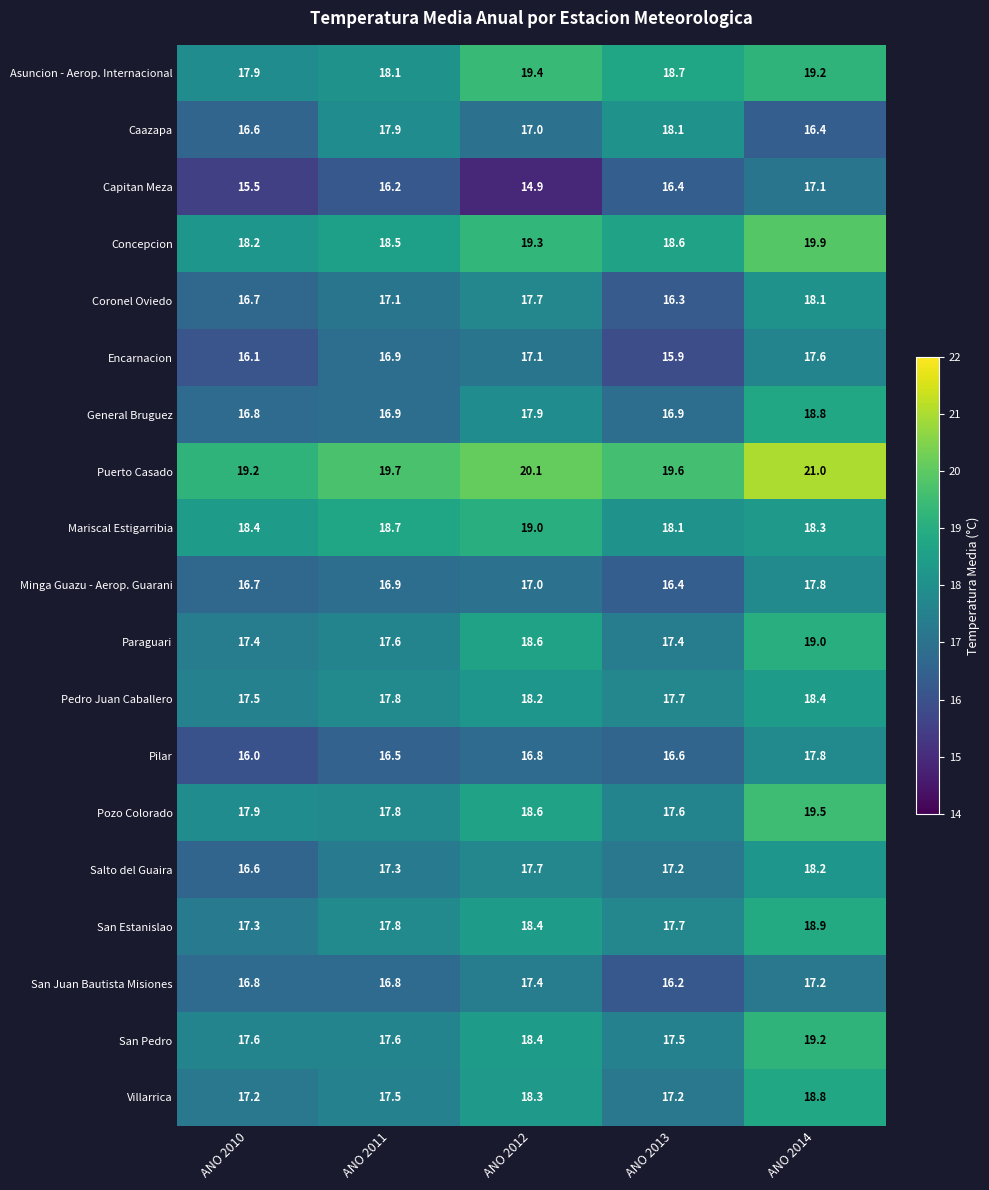

At which label is Pozo Colorado closest to 18?

ANO 2010